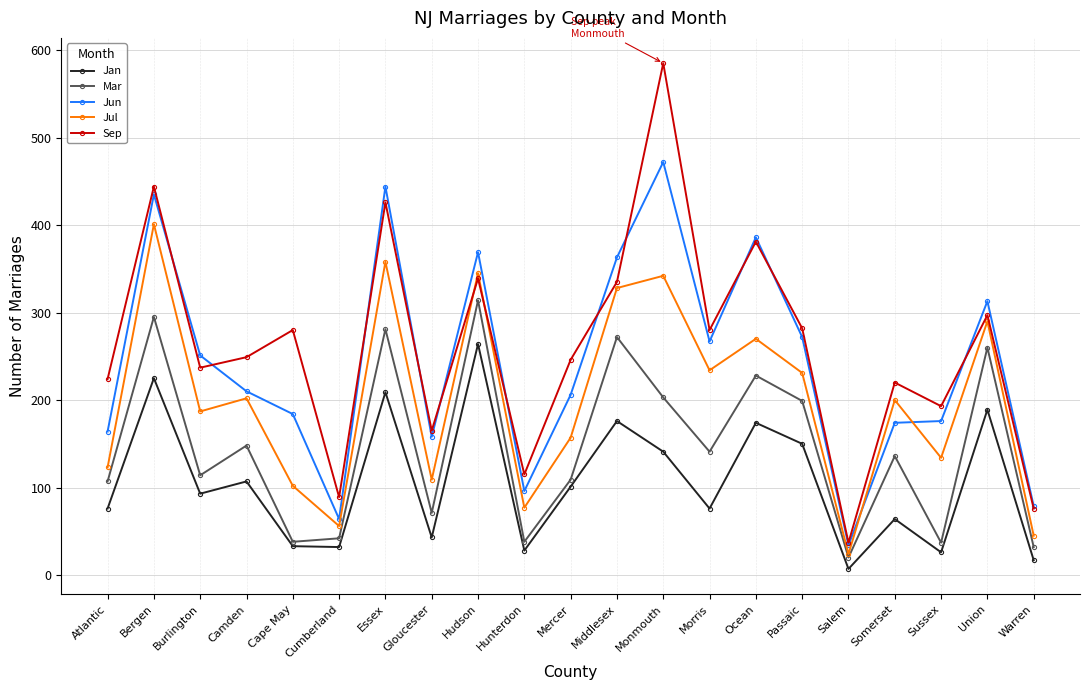

Which series changed the most between Camden and Somerset?

Jan